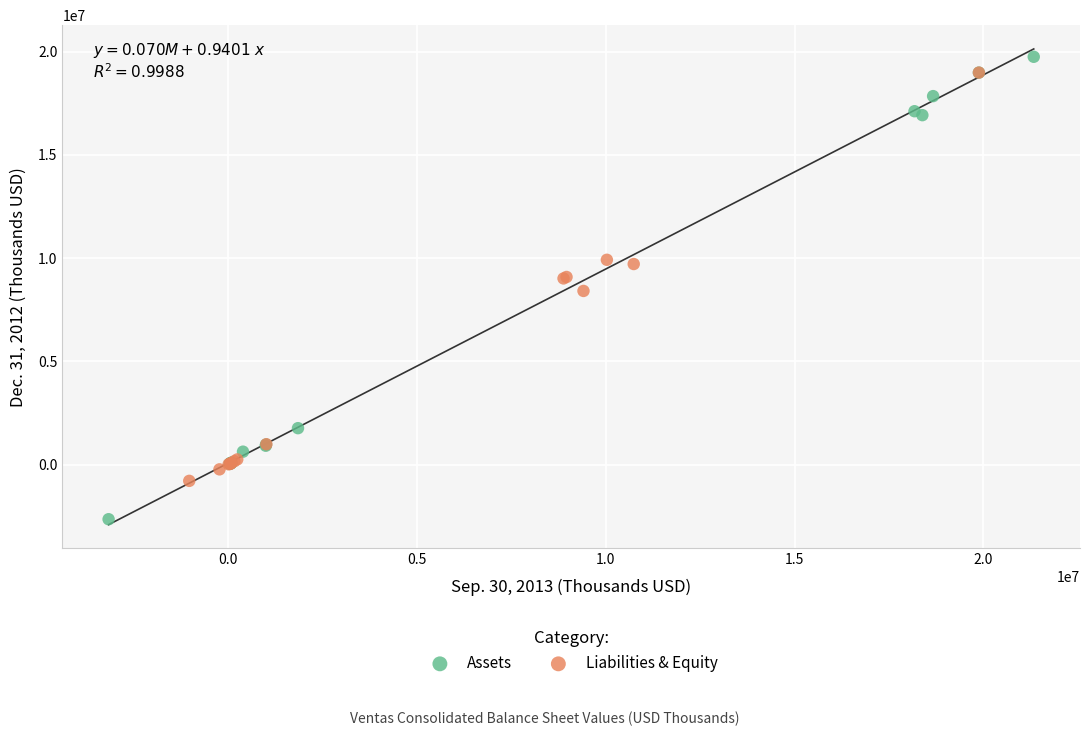

Which series contains the lowest Y value?

Assets